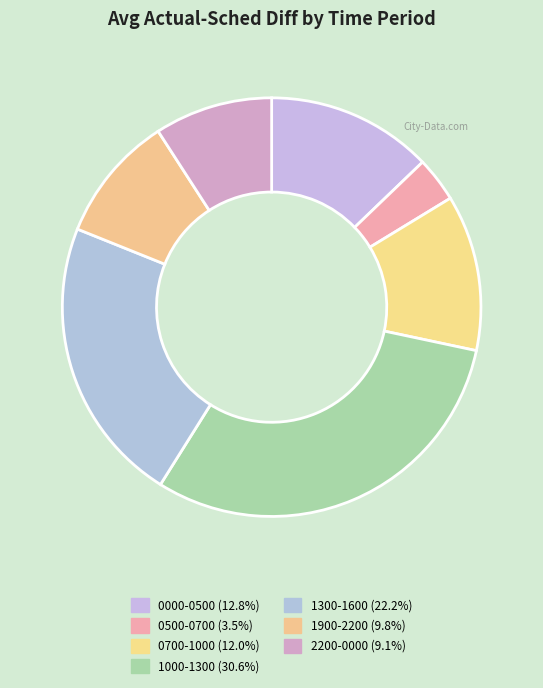

How many segments does this pie chart have?

7